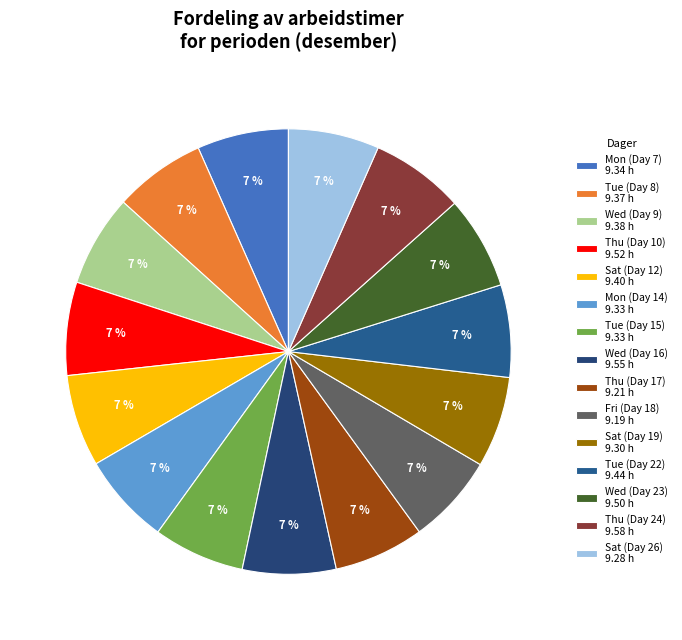

What is the smallest slice in the pie chart?

Fri (Day 18)